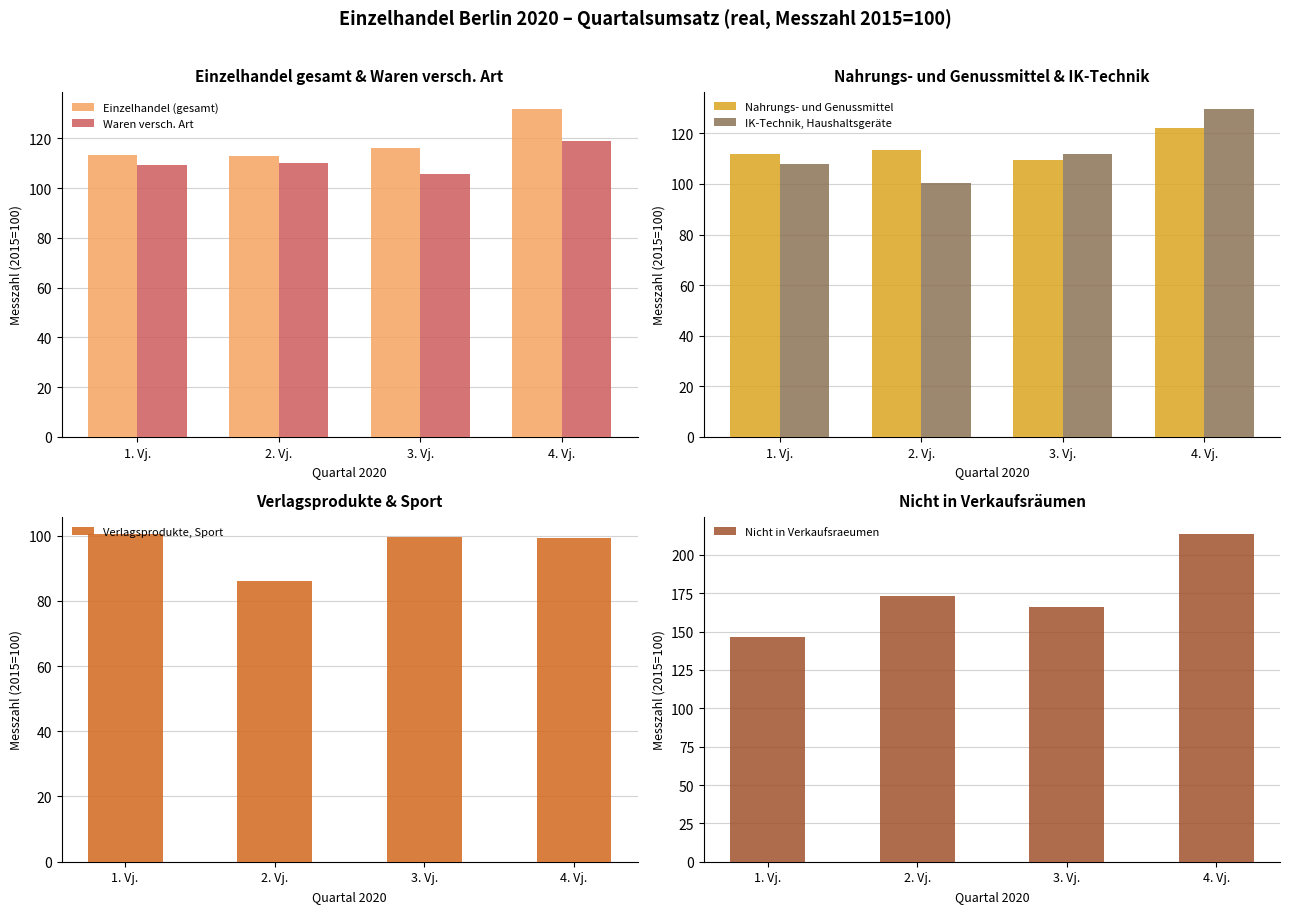

How many data points does each series have?

4